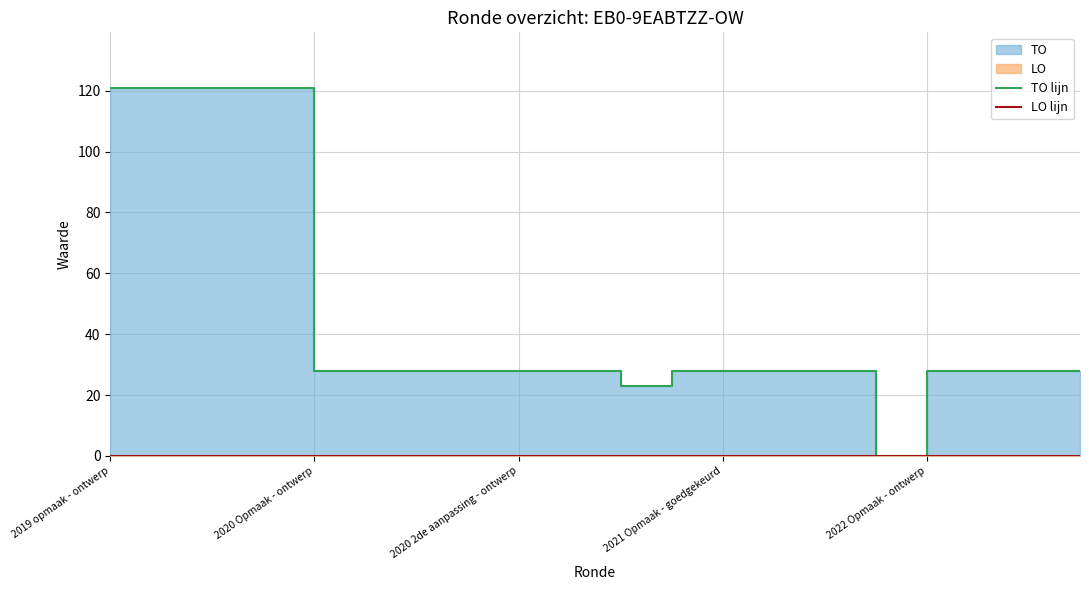

True or false: LO lijn has more than 1 points higher than both neighbors.

False